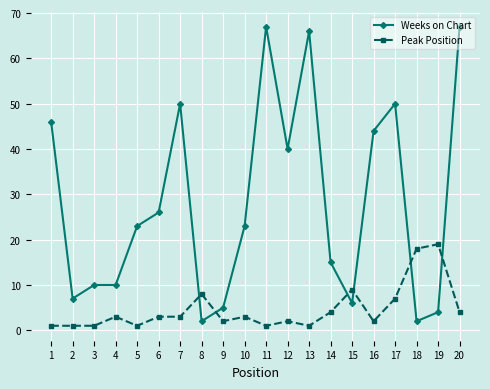

Reading right to left, transcribe all the data shown in this chart.

Weeks on Chart: 20=67	19=4	18=2	17=50	16=44	15=6	14=15	13=66	12=40	11=67	10=23	9=5	8=2	7=50	6=26	5=23	4=10	3=10	2=7	1=46
Peak Position: 20=4	19=19	18=18	17=7	16=2	15=9	14=4	13=1	12=2	11=1	10=3	9=2	8=8	7=3	6=3	5=1	4=3	3=1	2=1	1=1